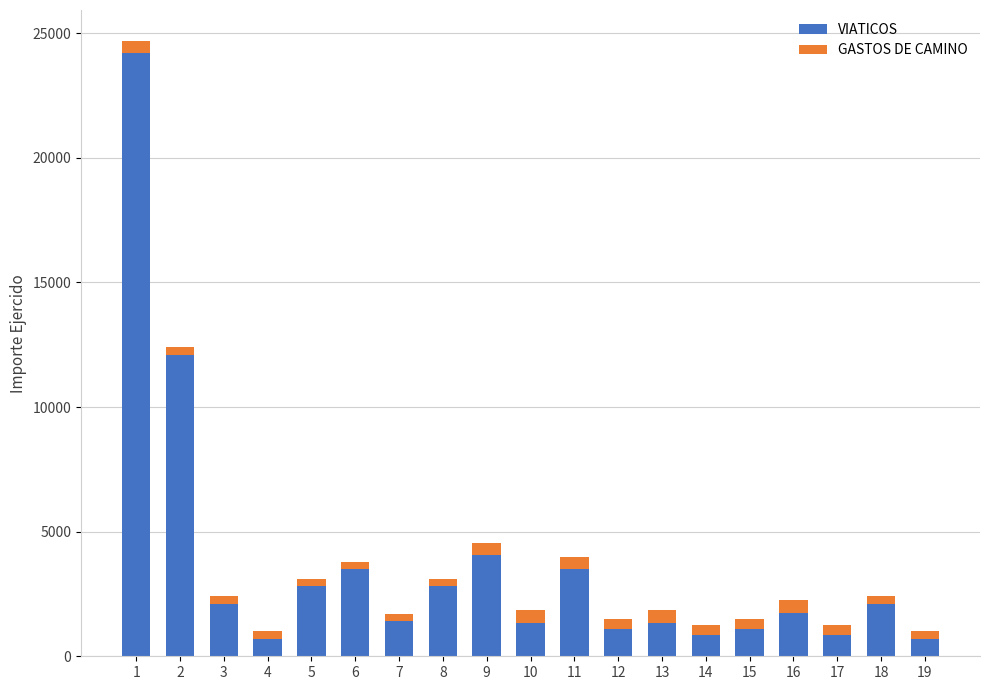

What is the difference between the maximum and minimum values in the VIATICOS series?

23492.5